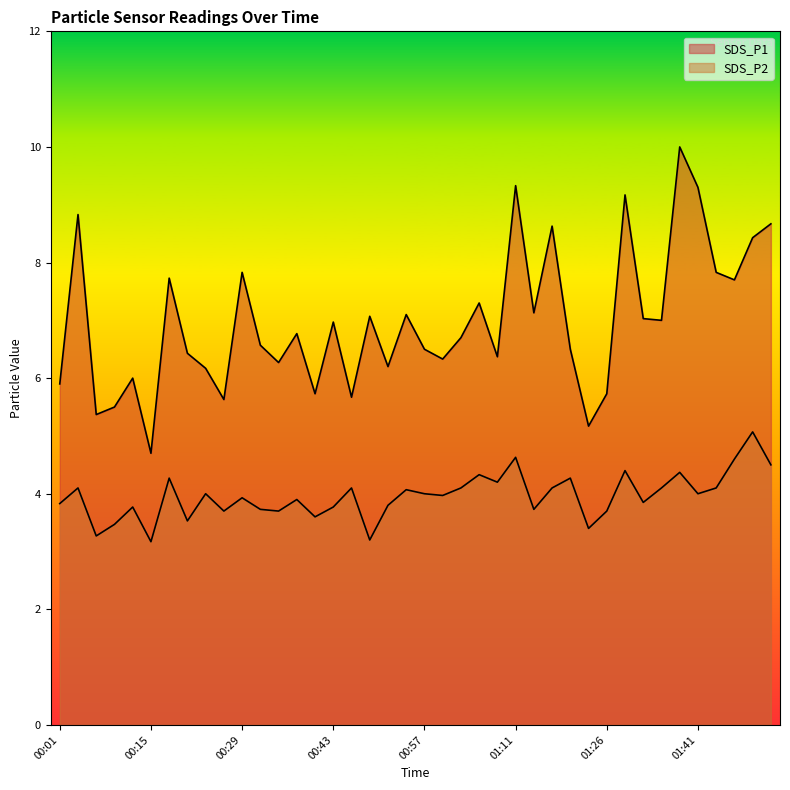

What is the average value of the SDS_P1 series?

7.0